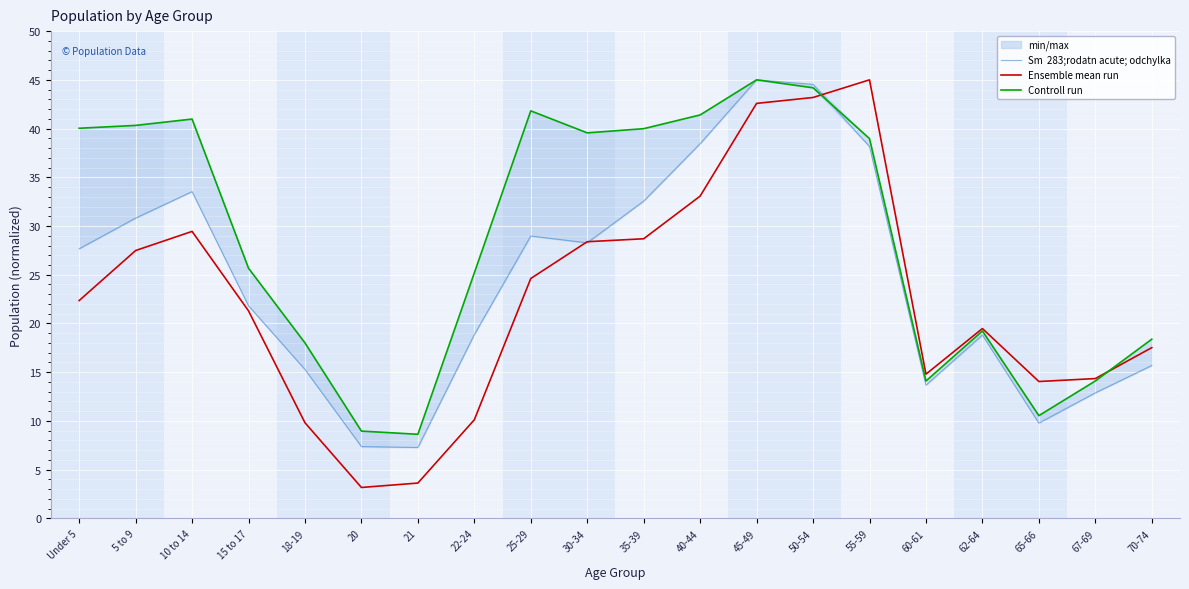

How many values in the Controll run series exceed 38?

10